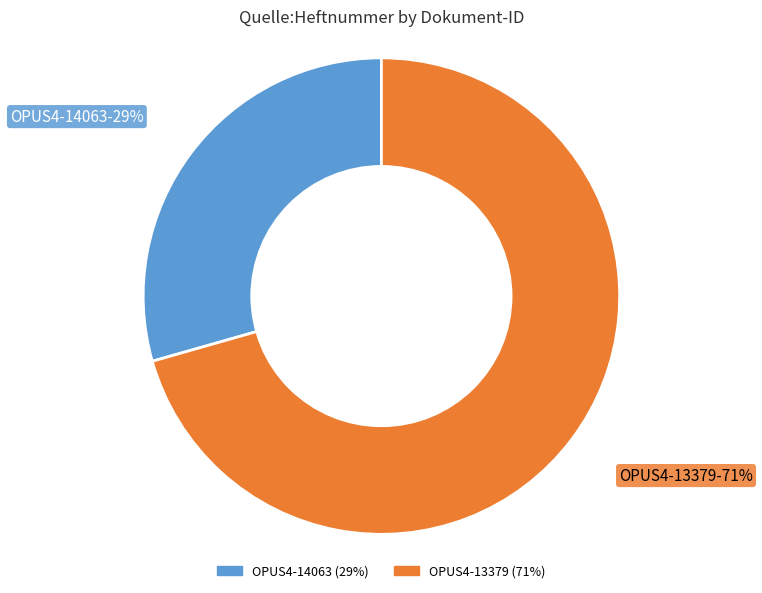

To the nearest percent, what percentage of the pie is OPUS4-14063?

29%